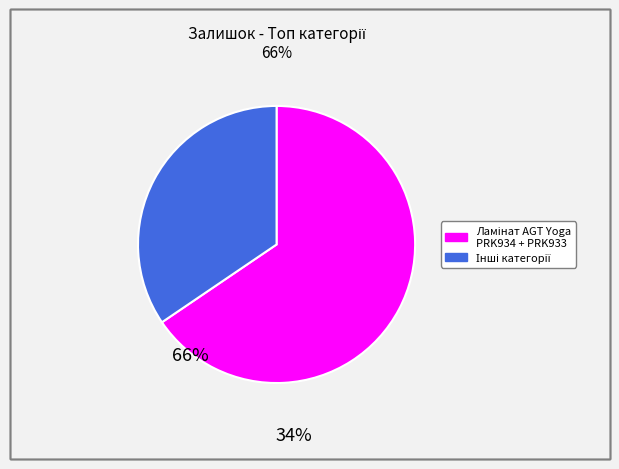

Is there any slice that represents more than half of the pie?

Yes